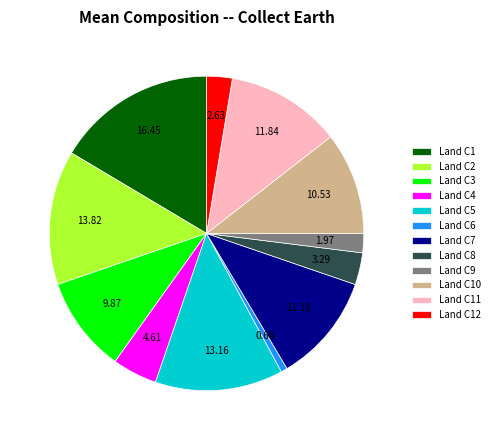

How many segments does this pie chart have?

12